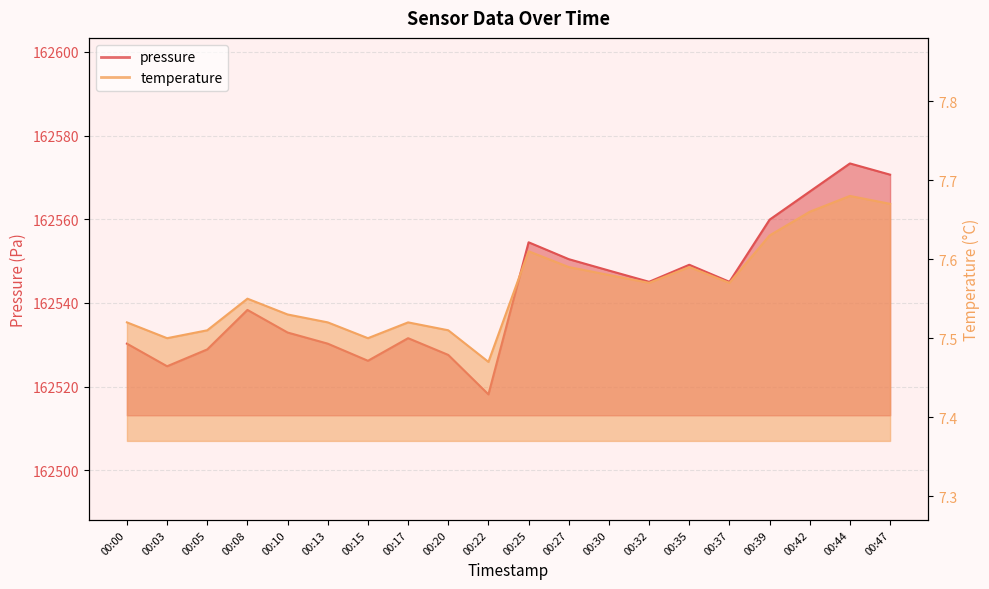

What are all the series names shown in the legend?

pressure, temperature